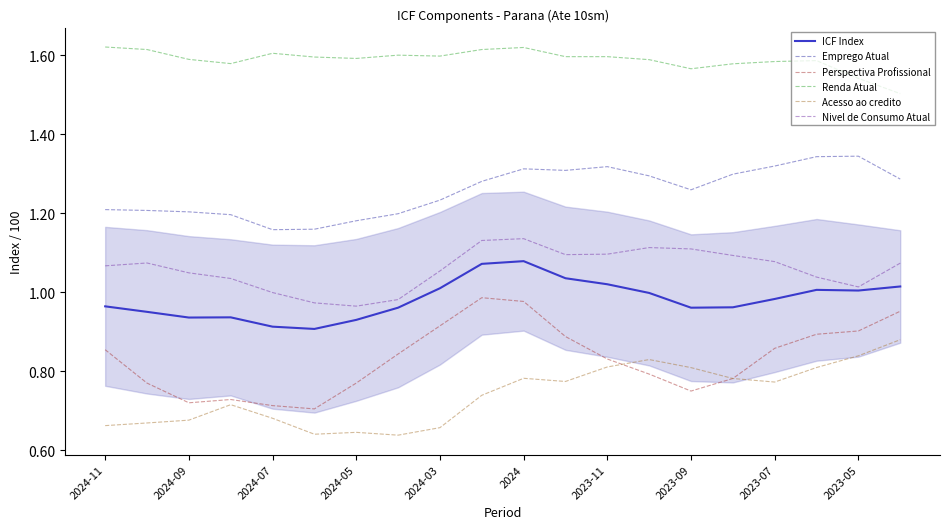

True or false: Renda Atual and Perspectiva Profissional intersect in this chart.

False